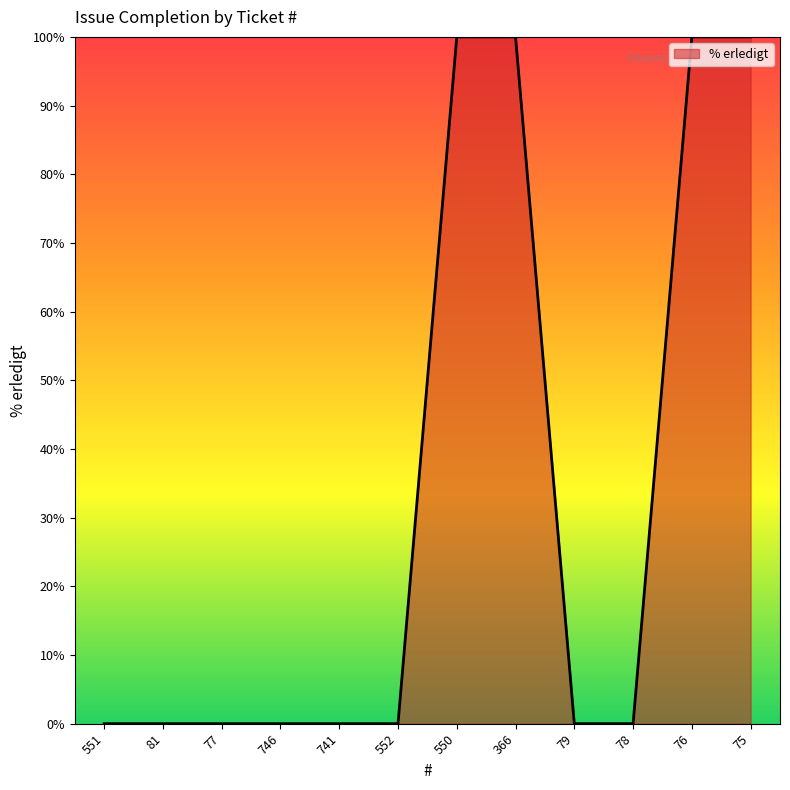

The chart shows a value of 62 at 79. True or false?

False